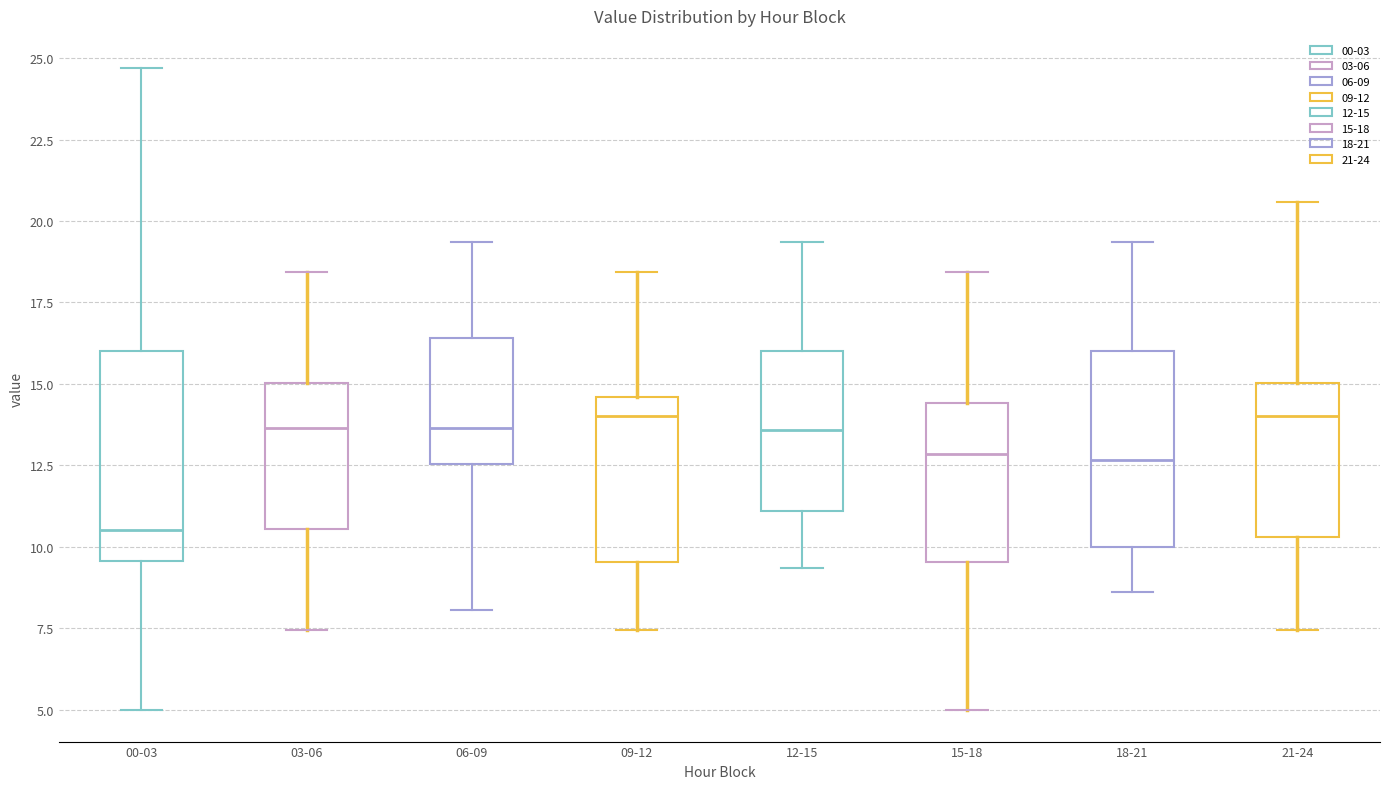

Which box has the lowest median line?

00-03